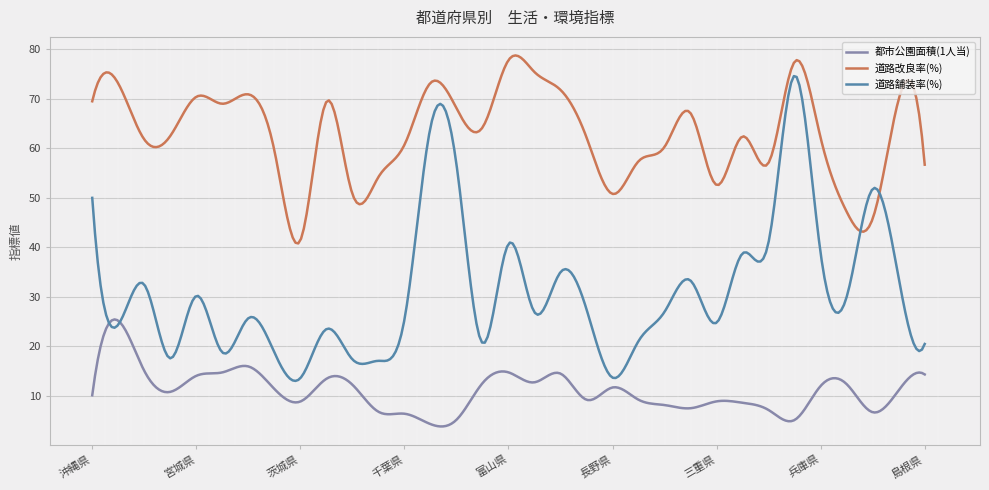

List the series in order of their peak value, lowest first.

都市公園面積(1人当), 道路舗装率(%), 道路改良率(%)